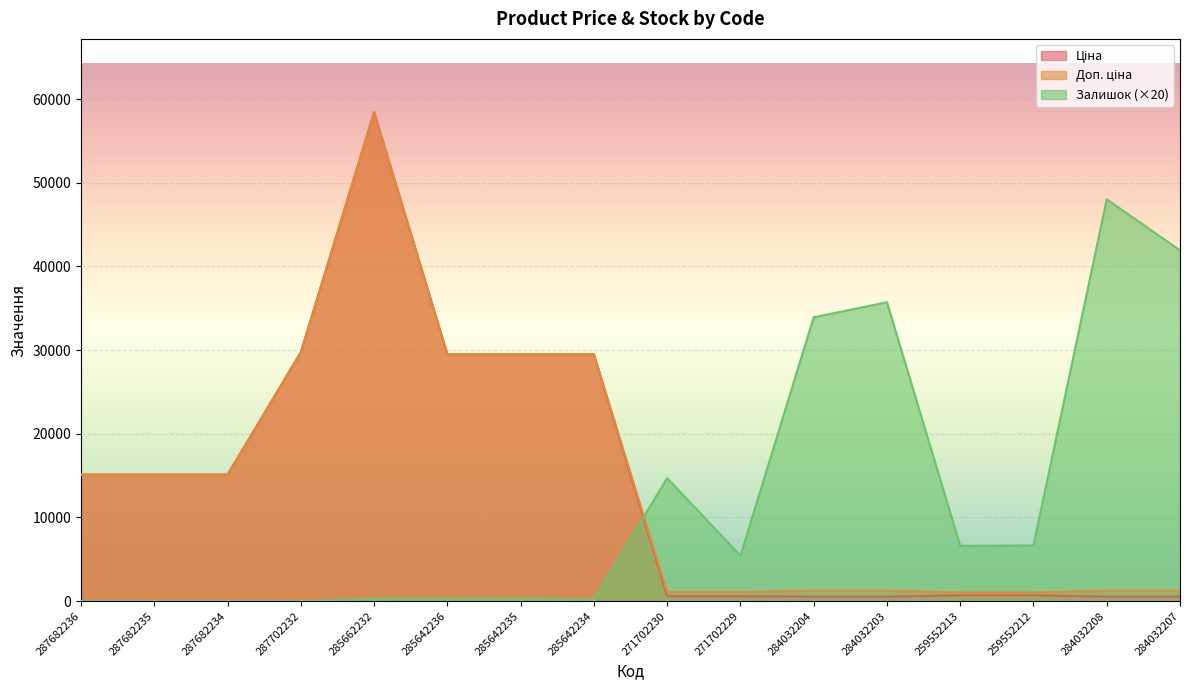

Rank the series by their maximum value, from lowest to highest.

Залишок, Ціна, Доп. ціна